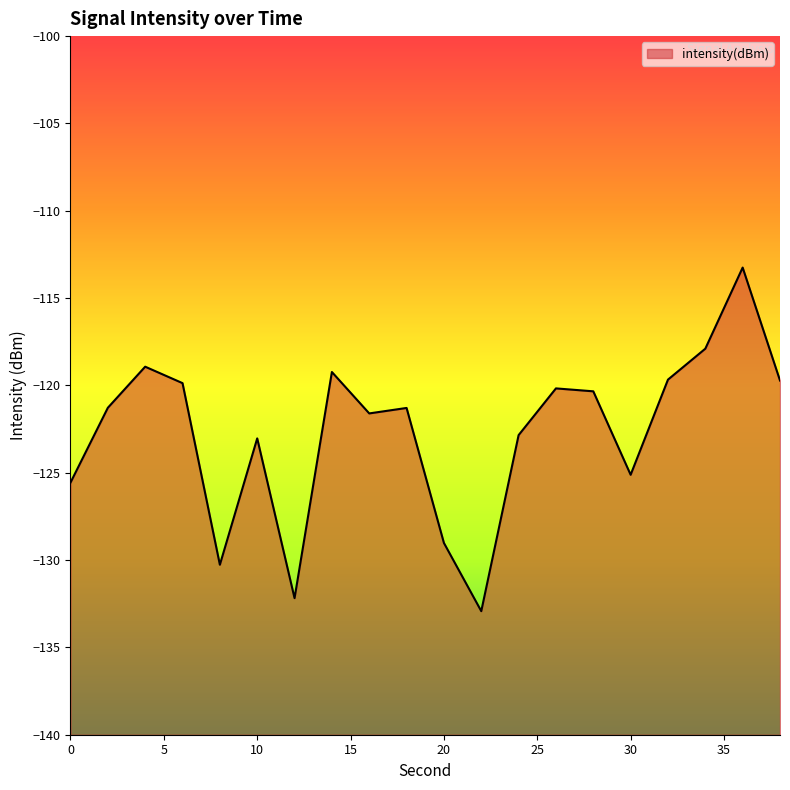

Rank the categories by value from highest to lowest.

36, 34, 4, 14, 32, 38, 6, 26, 28, 2, 18, 16, 24, 10, 30, 0, 20, 8, 12, 22